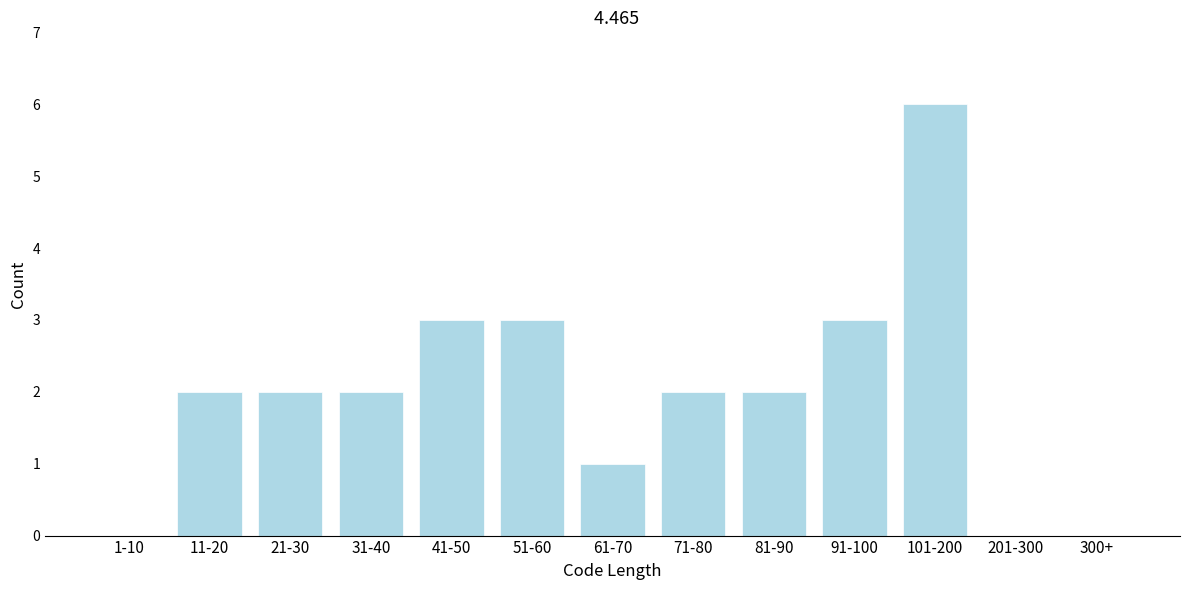

Reading left to right, what are all the values shown in this chart?

1-10=0	11-20=2	21-30=2	31-40=2	41-50=3	51-60=3	61-70=1	71-80=2	81-90=2	91-100=3	101-200=6	201-300=0	300+=0